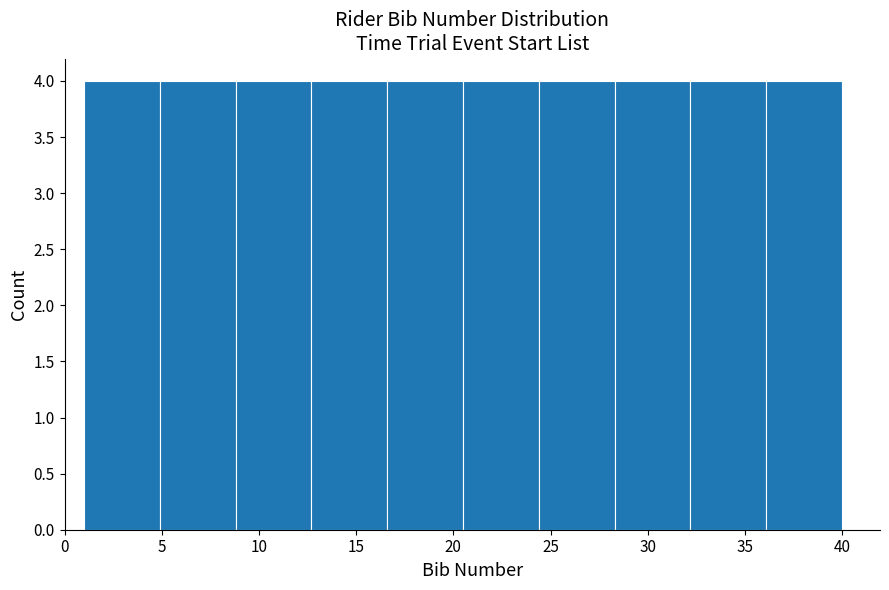

What is the height of the bar covering 20.5 to 24.4 on the x-axis? Neither the bar edges nor the heights are printed on the chart, so give them approximately, as read against the axes.

4